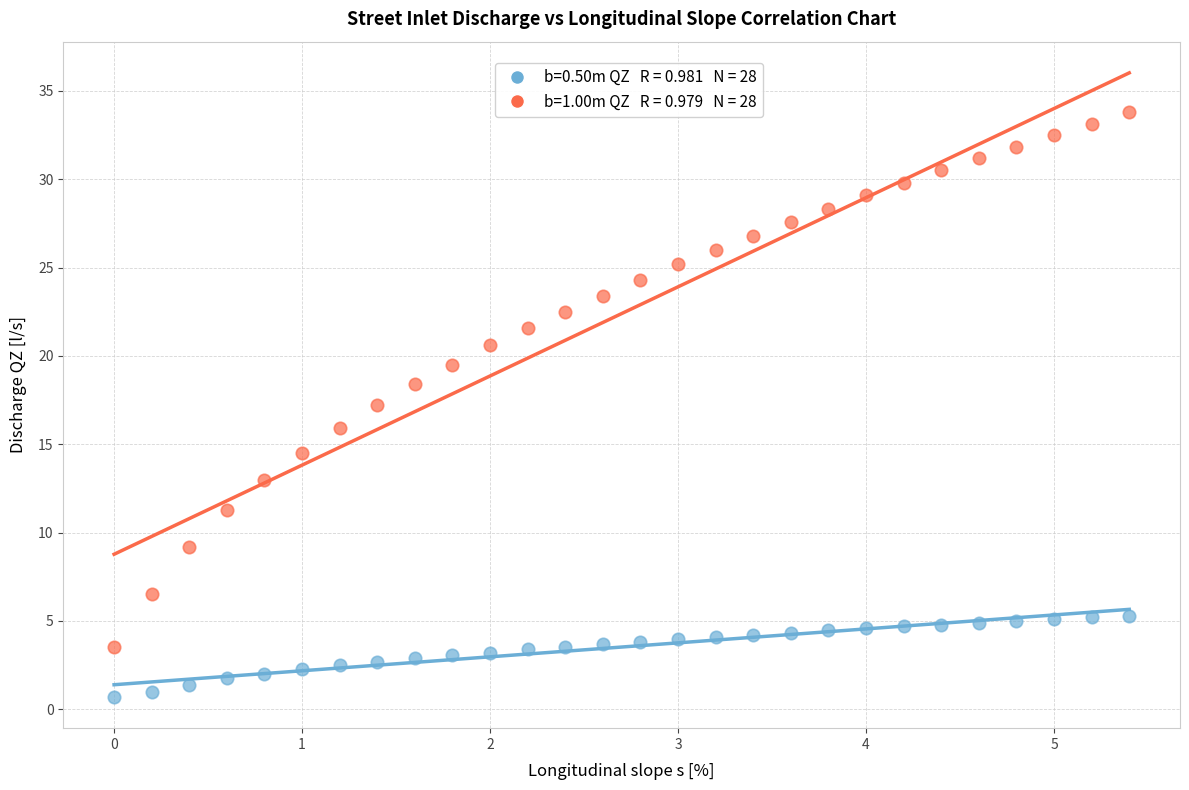

Across all data points, what is the range of Y values (max minus min)?

33.1